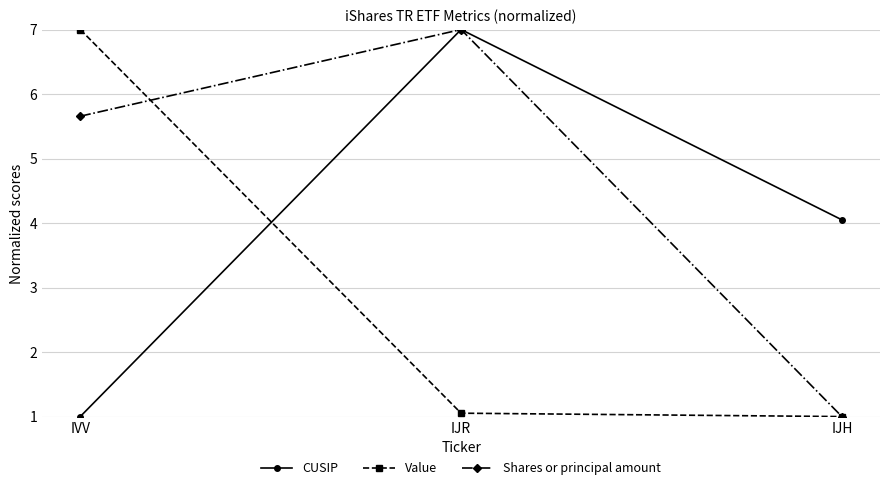

Which series has the largest total across all categories?

Shares or principal amount